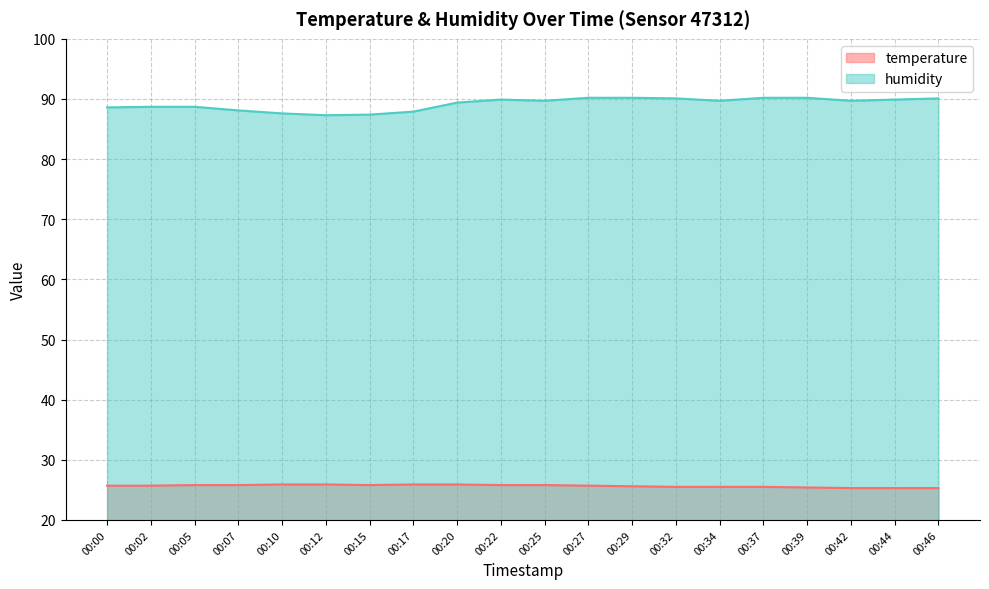

True or false: humidity and temperature intersect in this chart.

False